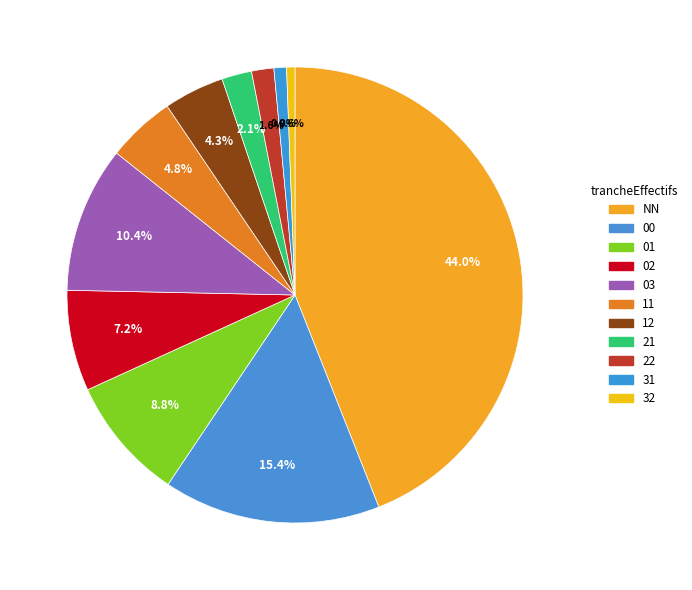

Between 22 and 00, which is larger?

00